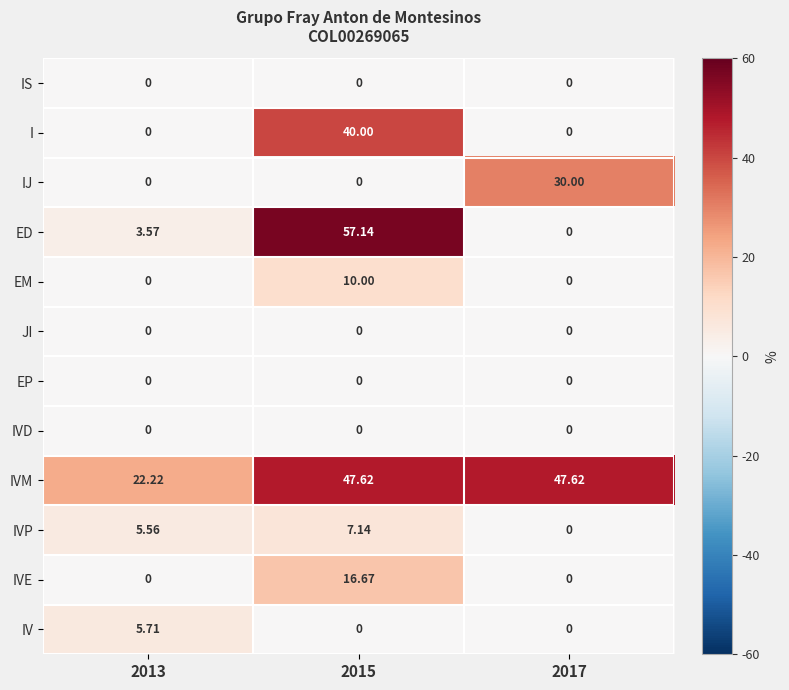

Which series has the largest total across all categories?

IVM